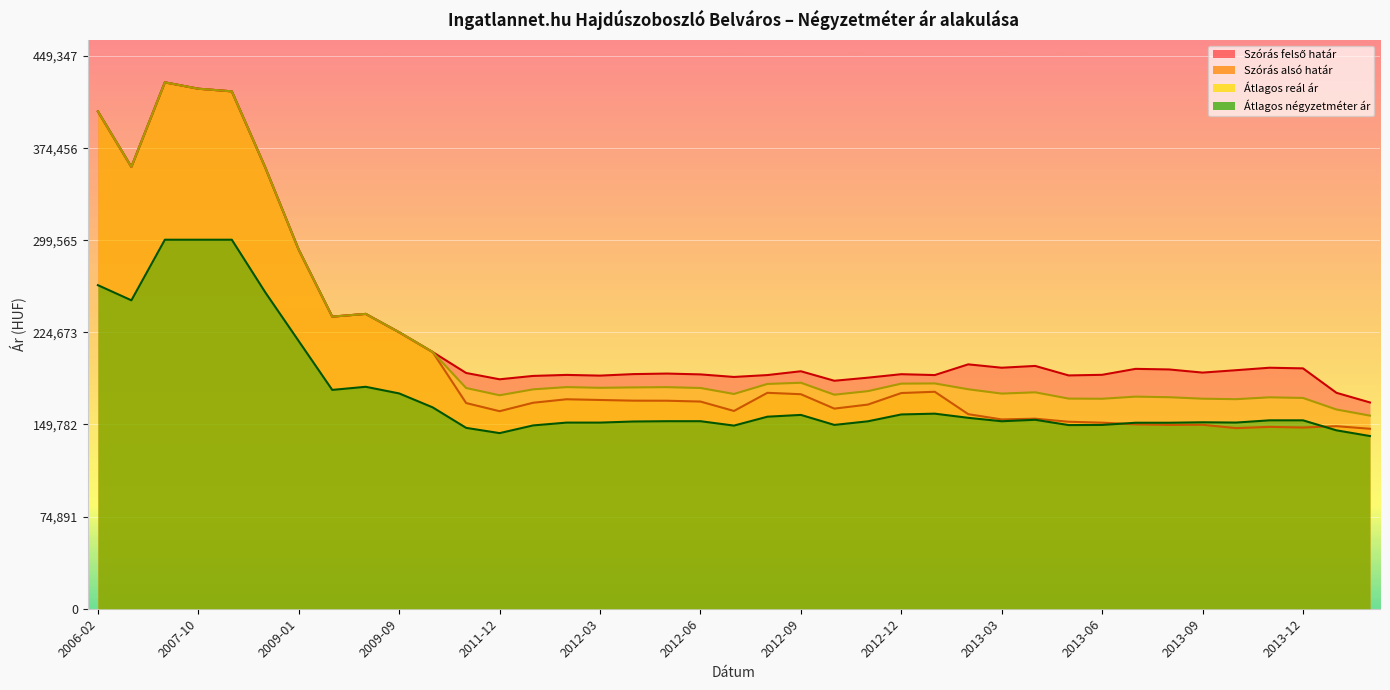

What is the difference between the highest and lowest values at 2012-10?

35896